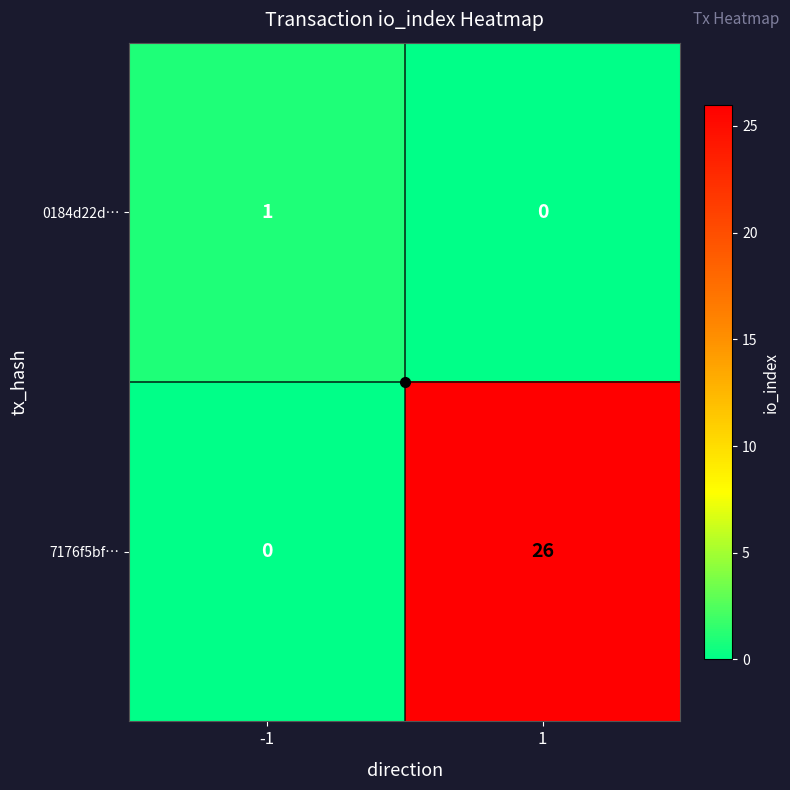

Rank the series by their maximum value, from lowest to highest.

0184d22d…, 7176f5bf…